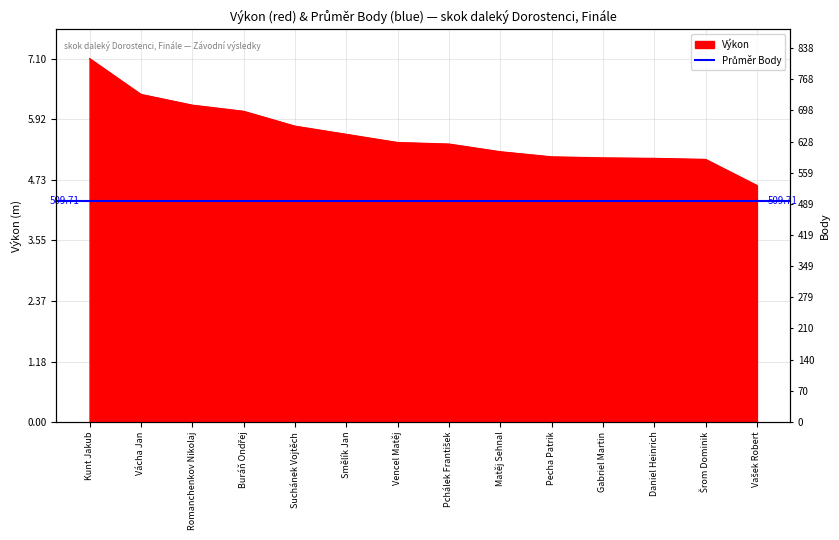

How many lines are shown in the chart?

1